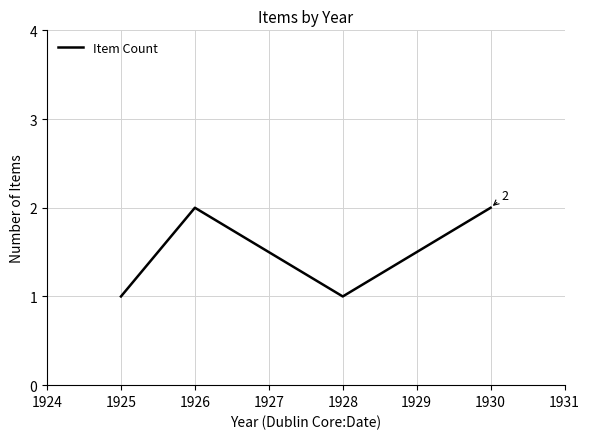

Is this an area chart (filled region under the line)?

No